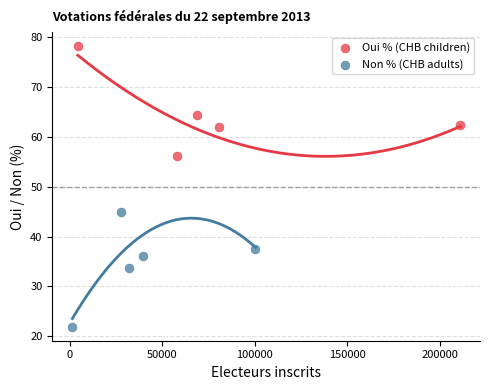

Which series reaches the minimum Y coordinate?

Non % (CHB adults)